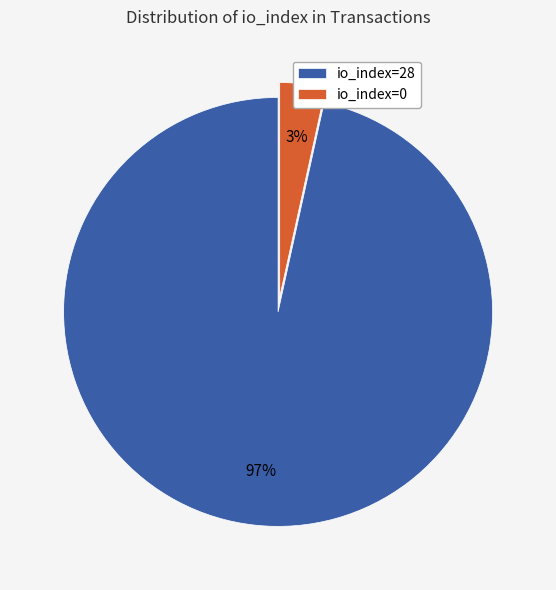

Is the sum of io_index=28 and io_index=0 greater than half?

Yes